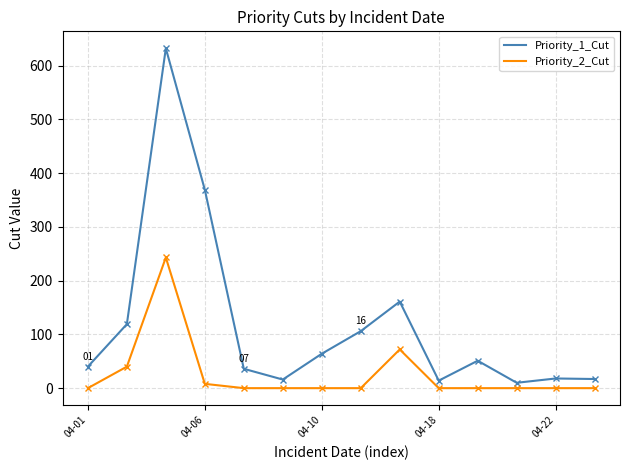

Which series has the largest range (max minus min)?

Priority_1_Cut